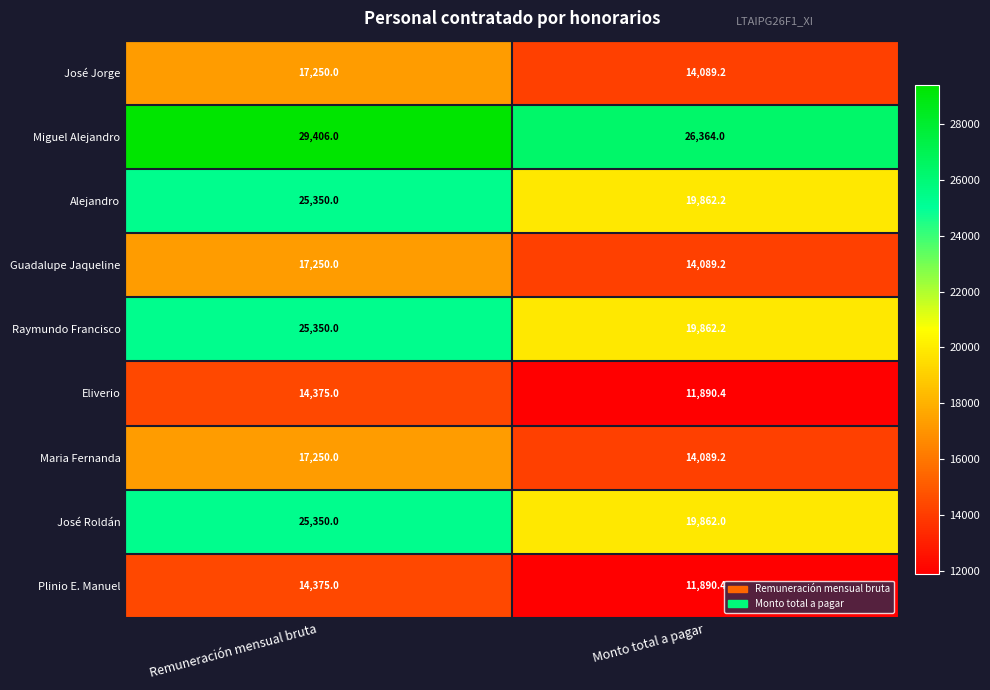

The value of Miguel Alejandro at Monto total a pagar is 7273.0. True or false?

False